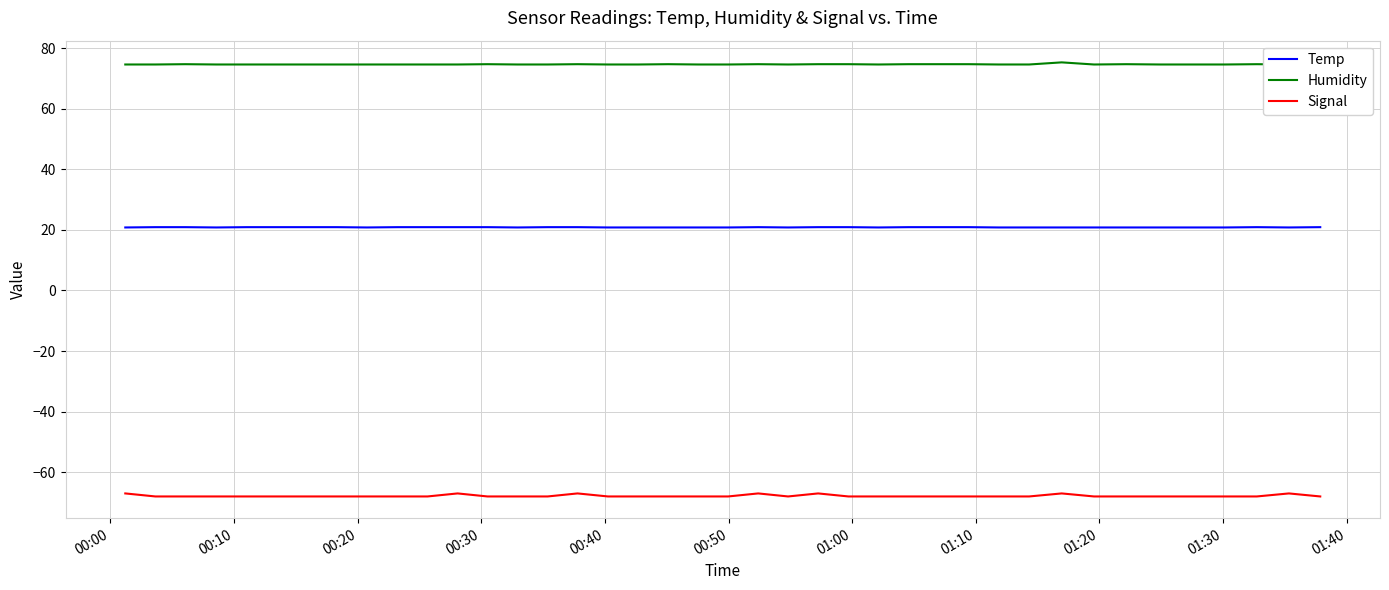

True or false: Temp and Signal cross at least once.

False